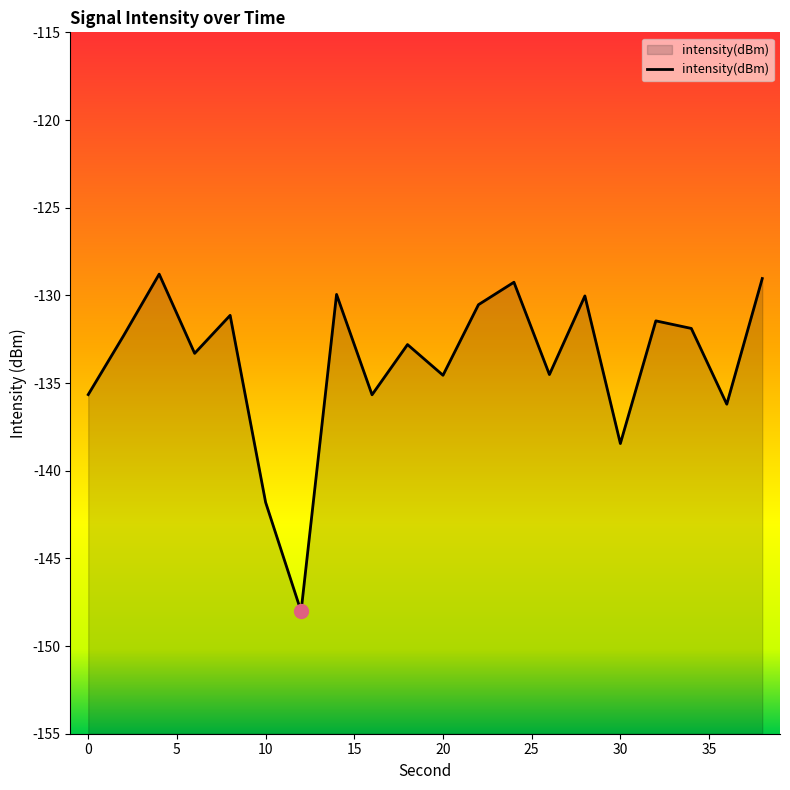

Is it true that the value at 30 is -138.5?

True